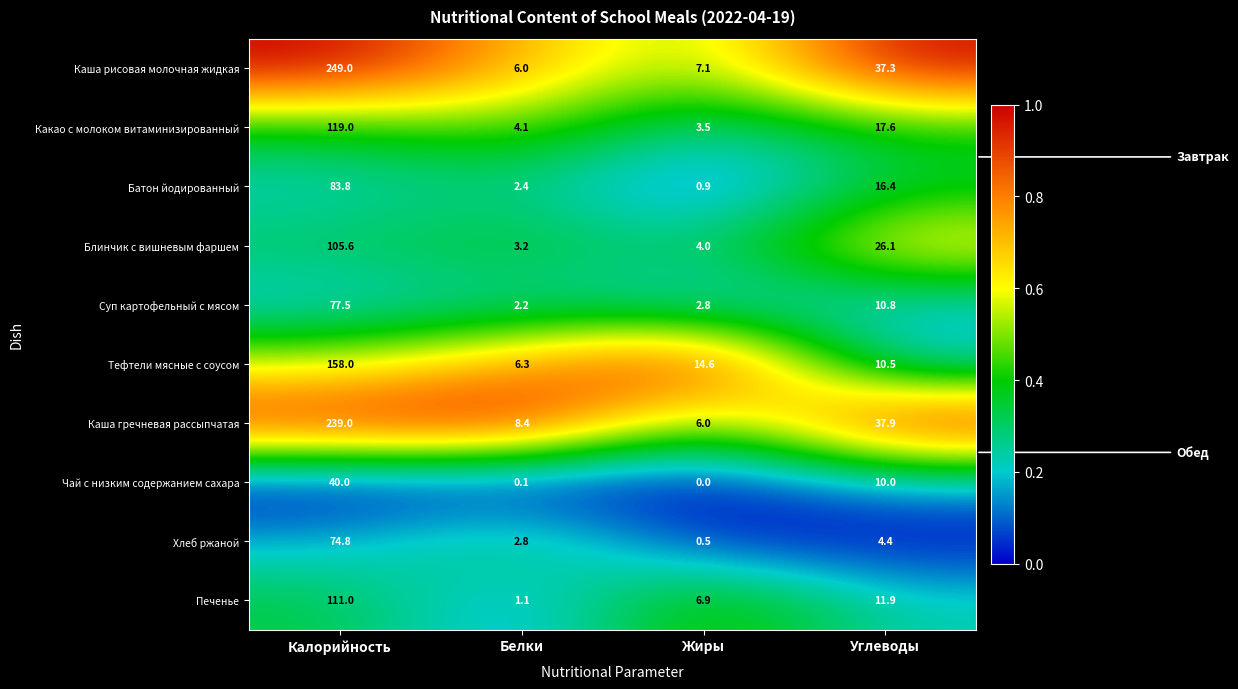

What is the sum of all Блинчик с вишневым фаршем values?

138.9